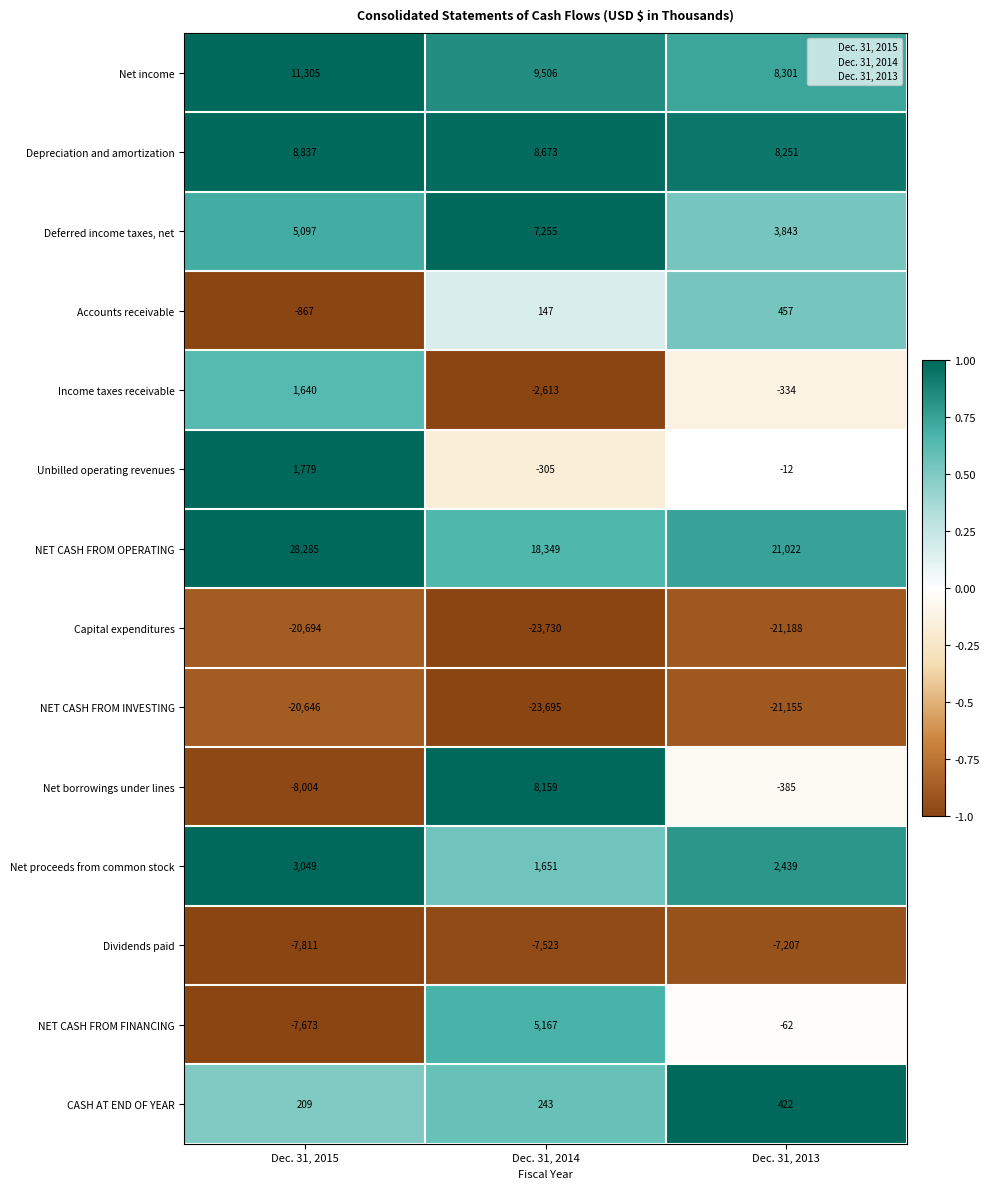

What is the sum of all Net proceeds from common stock values?

7139